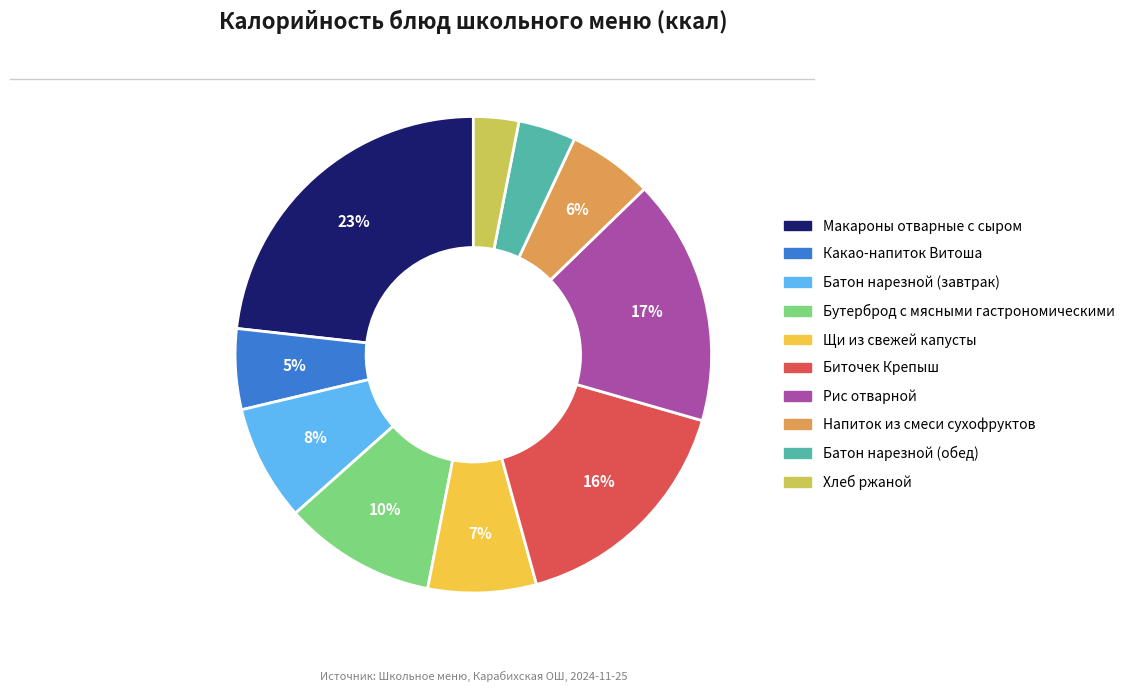

How many slices are in this pie chart?

10